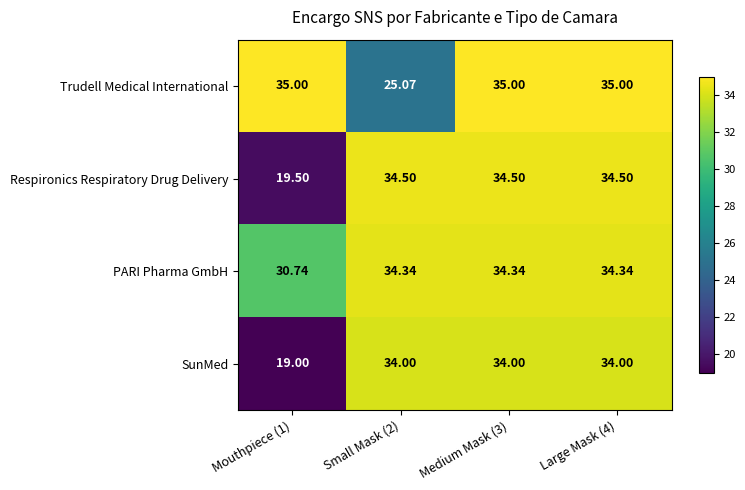

Count the number of data series in this chart.

4